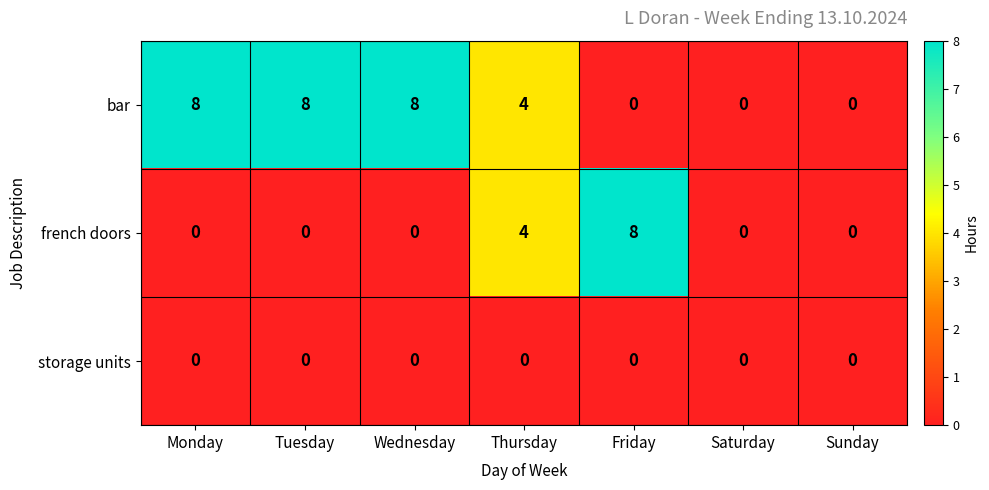

What is the difference between the french doors values at Saturday and Friday?

8